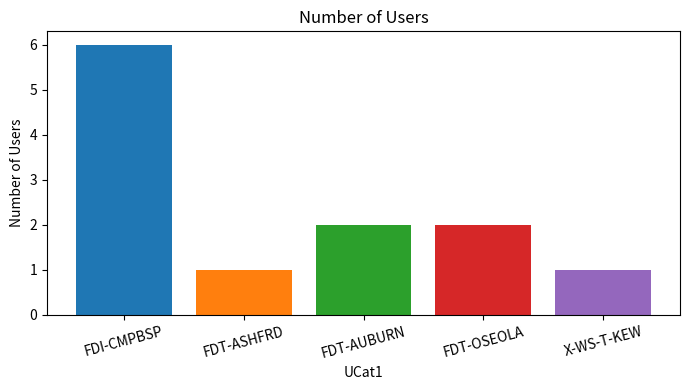

The chart shows a value of 1 at X-WS-T-KEW. True or false?

True